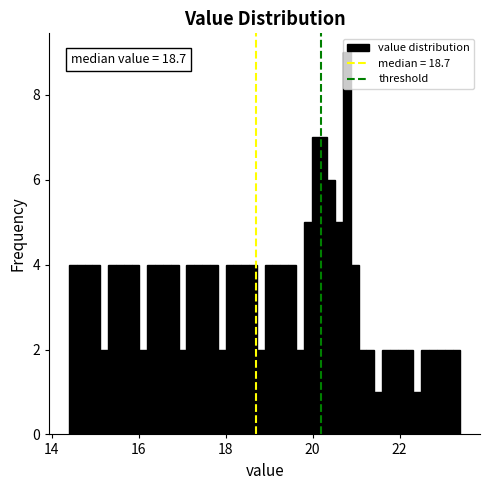

Around what value on the x-axis is the tallest bar? Give the approximate position of its centre, as read against the axis.

20.8